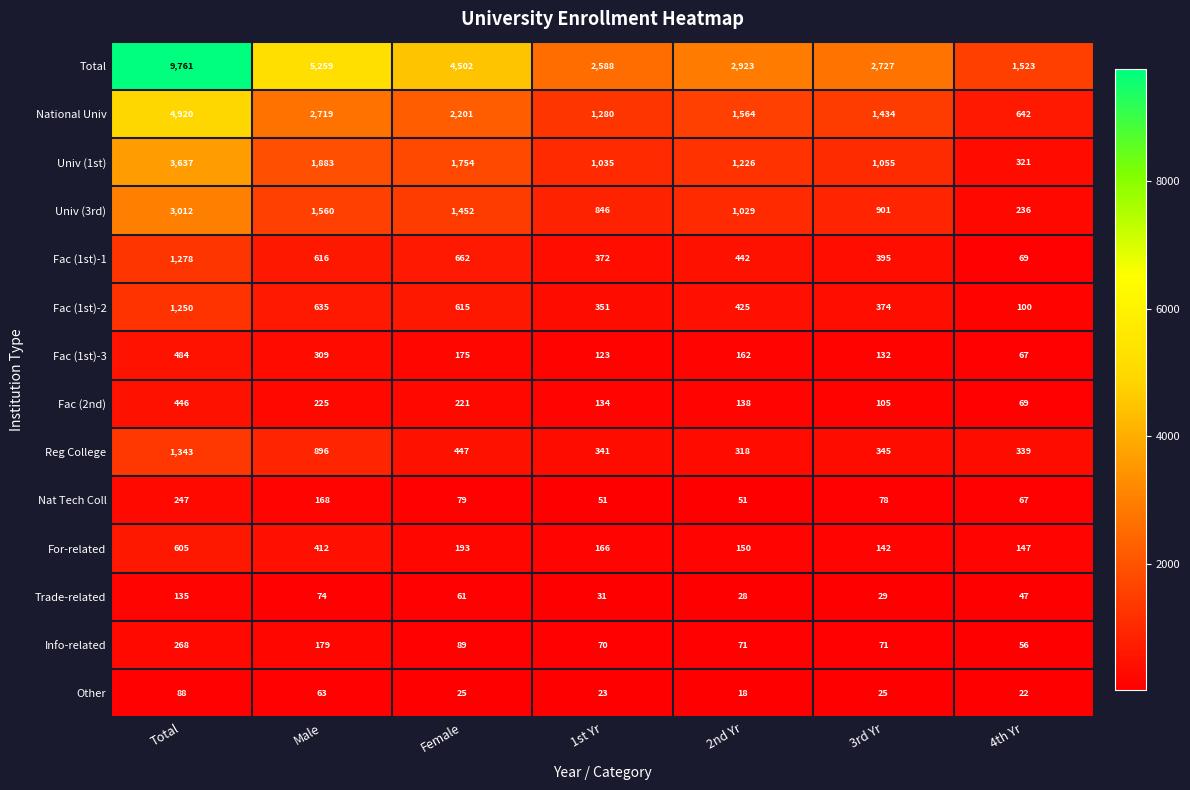

Between Total and Male, which series saw the biggest shift?

Total